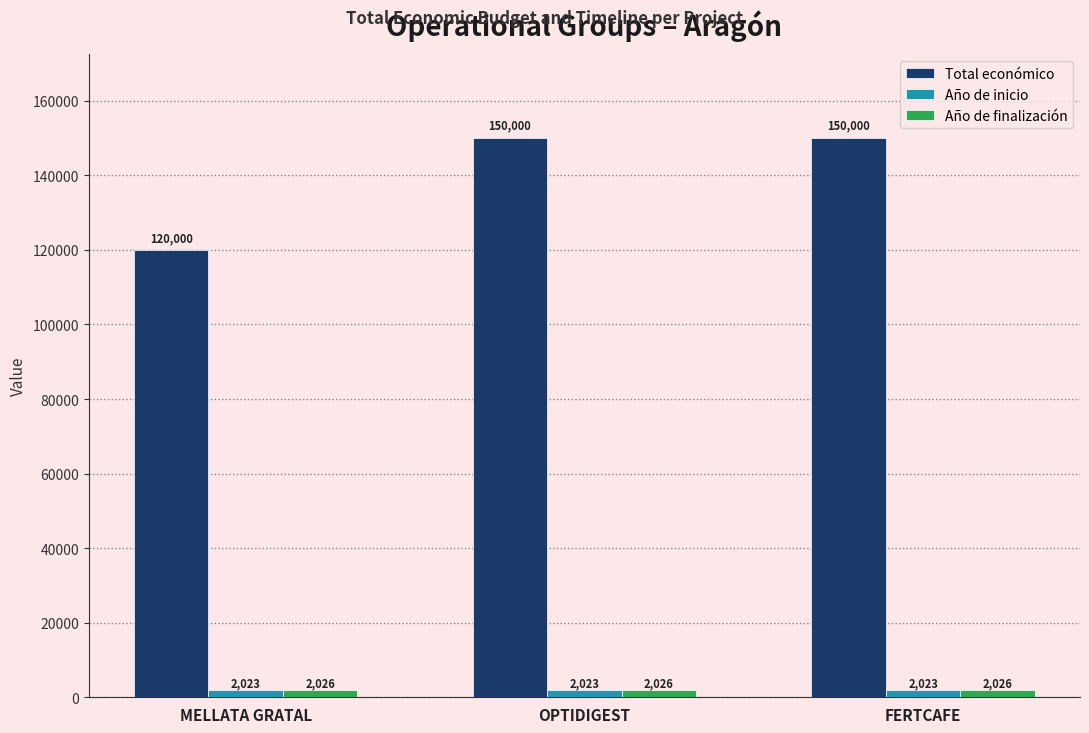

Reading left to right, transcribe all the data shown in this chart.

Total económico: 120000	150000	150000
Año de inicio: 2023	2023	2023
Año de finalización: 2026	2026	2026